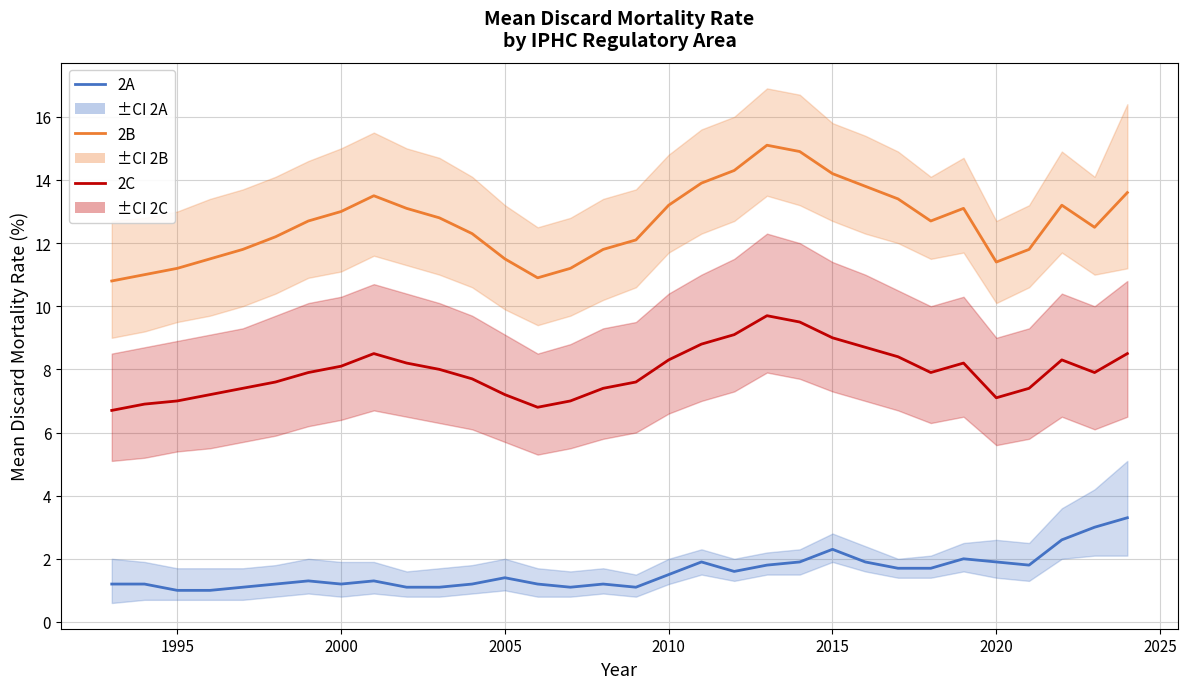

In 2A, how many points are lower than both neighbors (excluding endpoints)?

5